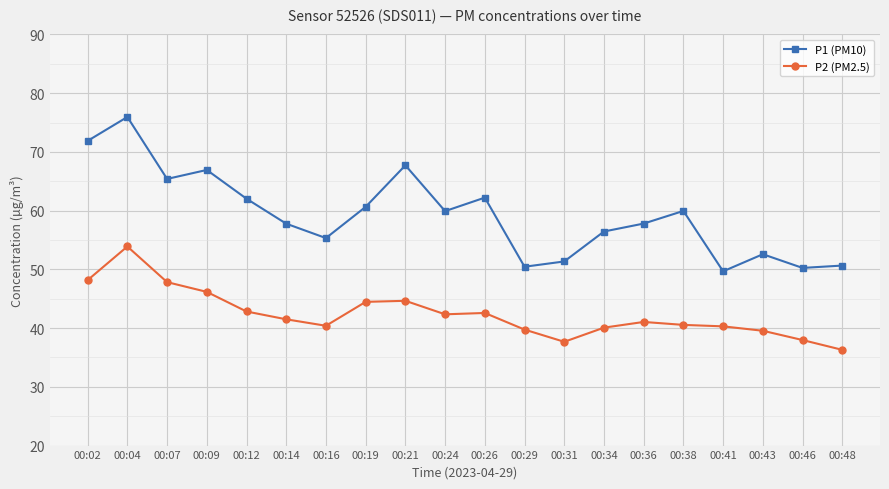

True or false: P1 (PM10) and P2 (PM2.5) cross at least once.

False